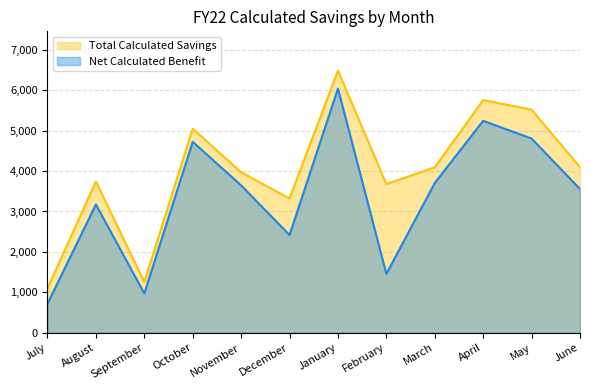

What is the sum of all Total Calculated Savings values?

48066.8